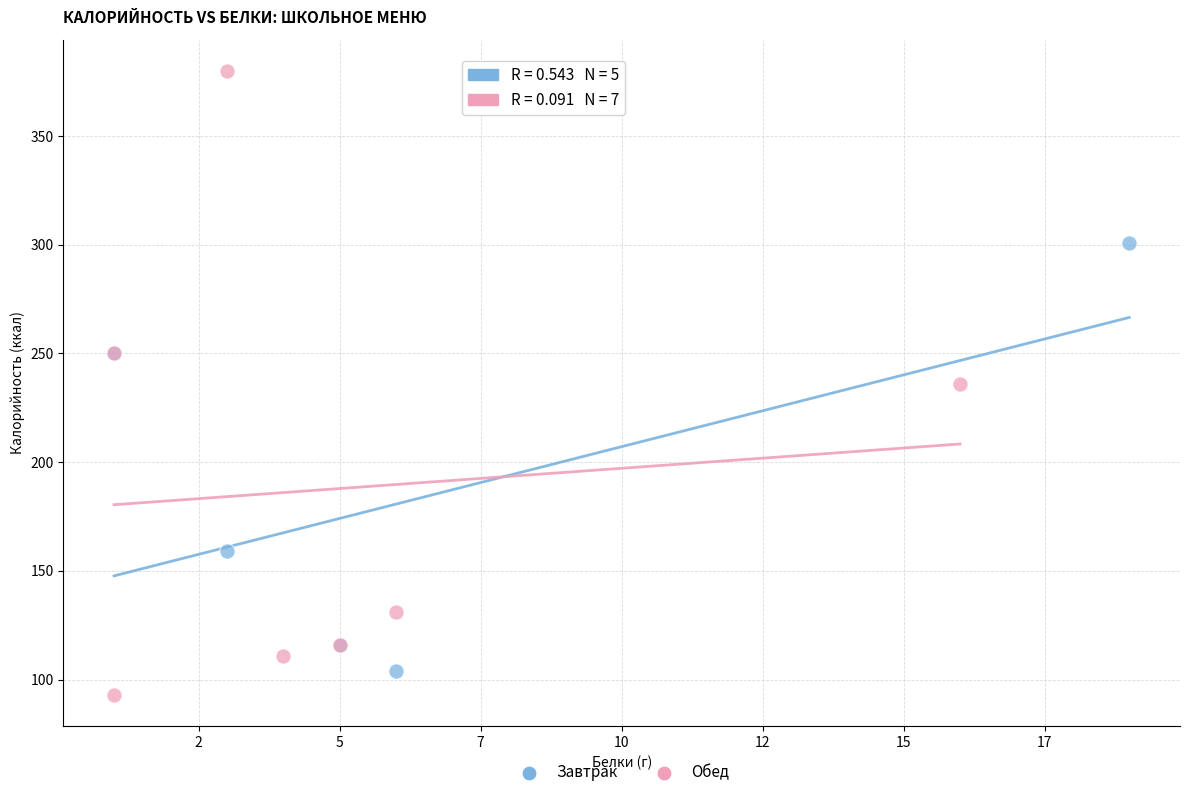

Which series reaches the maximum Y coordinate?

Обед